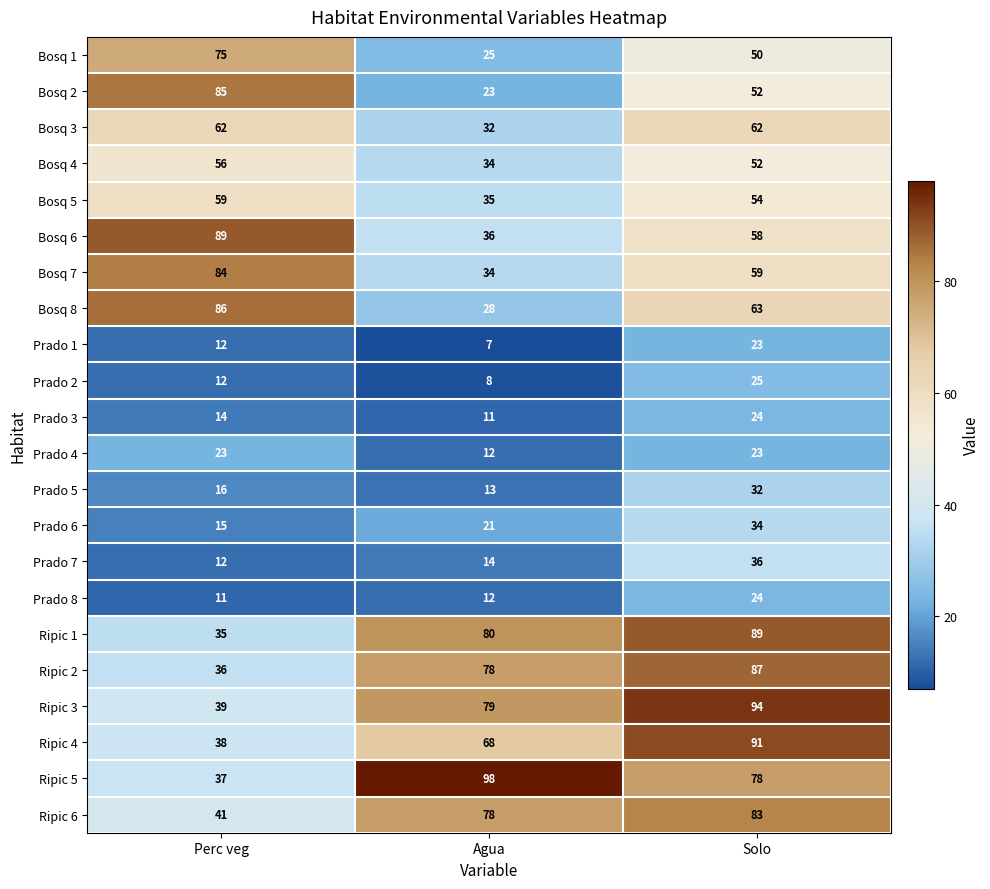

Which series changed the most between Agua and Solo?

Bosq 8